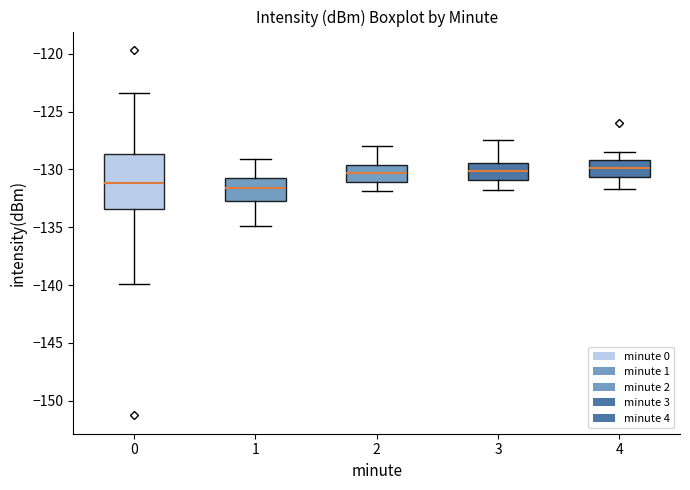

Reading left to right, read every box against the y-axis: the position of its median line, the range the box covers, and the ends of its whiskers. The values are not printed on the chart, so give them approximately, as read against the axis.

0: median -131.0, box -133.5 to -128.5, whiskers -140.0 to -123.5
1: median -131.5, box -132.5 to -130.5, whiskers -135.0 to -129.0
2: median -130.5, box -131.0 to -129.5, whiskers -132.0 to -128.0
3: median -130.0, box -131.0 to -129.5, whiskers -132.0 to -127.5
4: median -130.0, box -130.5 to -129.0, whiskers -131.5 to -128.5